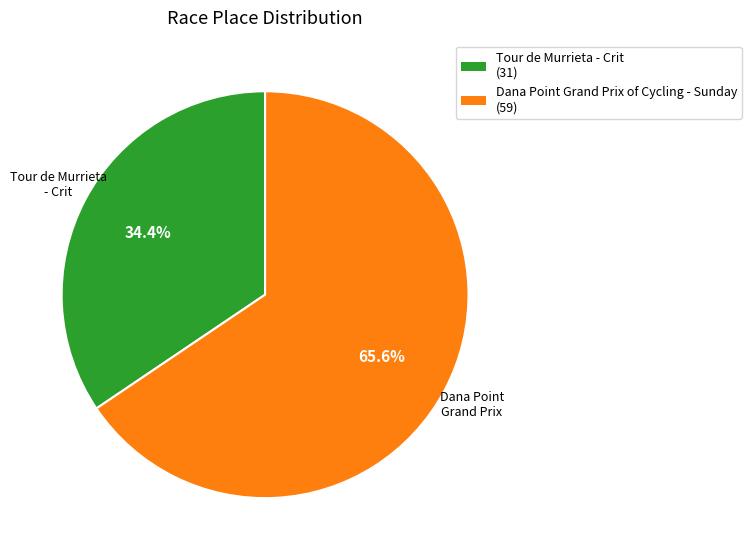

To the nearest percent, what is the difference between the largest and smallest slice percentages?

31%